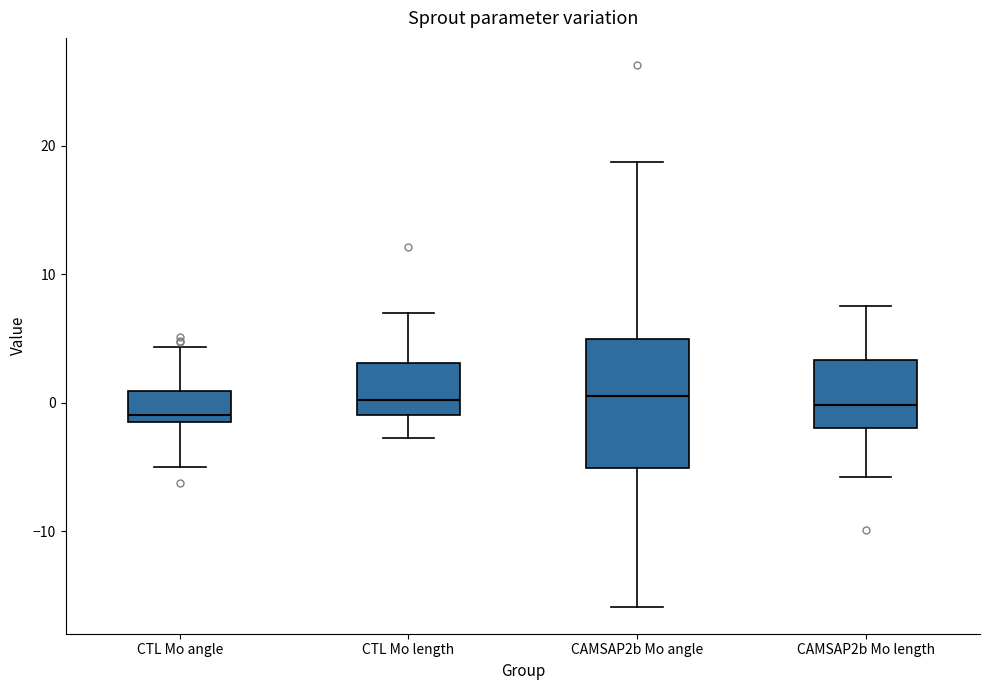

Reading left to right, read every box against the y-axis: the position of its median line, the range the box covers, and the ends of its whiskers. The values are not printed on the chart, so give them approximately, as read against the axis.

CTL Mo angle: median -1 (just above the box's lower edge), box -1 to 1, whiskers -5 to 4
CTL Mo length: median 0, box -1 to 3, whiskers -3 to 7
CAMSAP2b Mo angle: median 1, box -5 to 5, whiskers -16 to 19
CAMSAP2b Mo length: median 0, box -2 to 3, whiskers -6 to 8